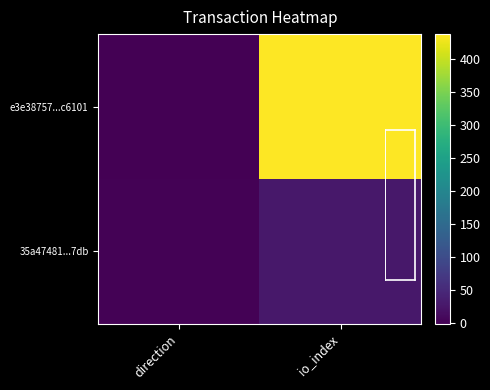

Between io_index and direction, which is larger?

io_index